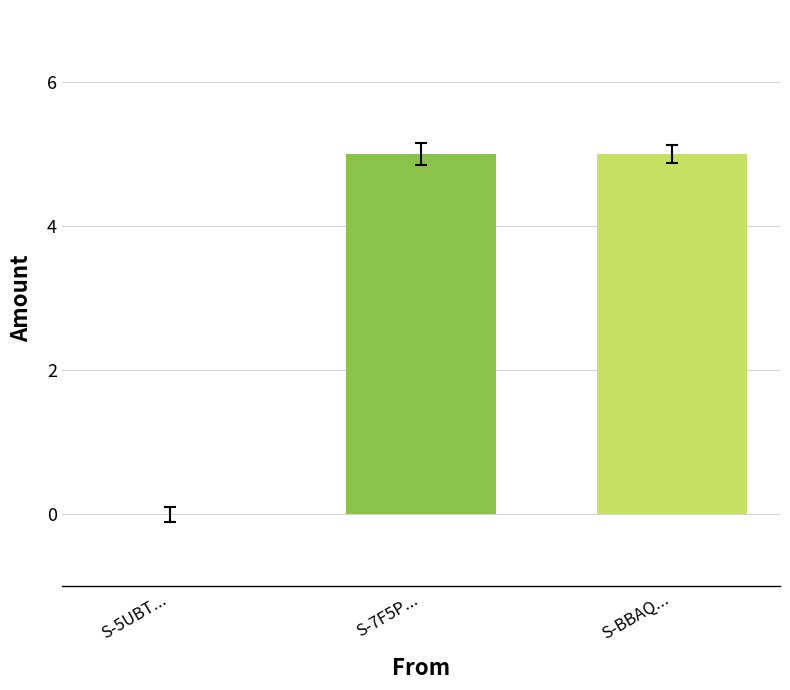

How many positive values are there?

2